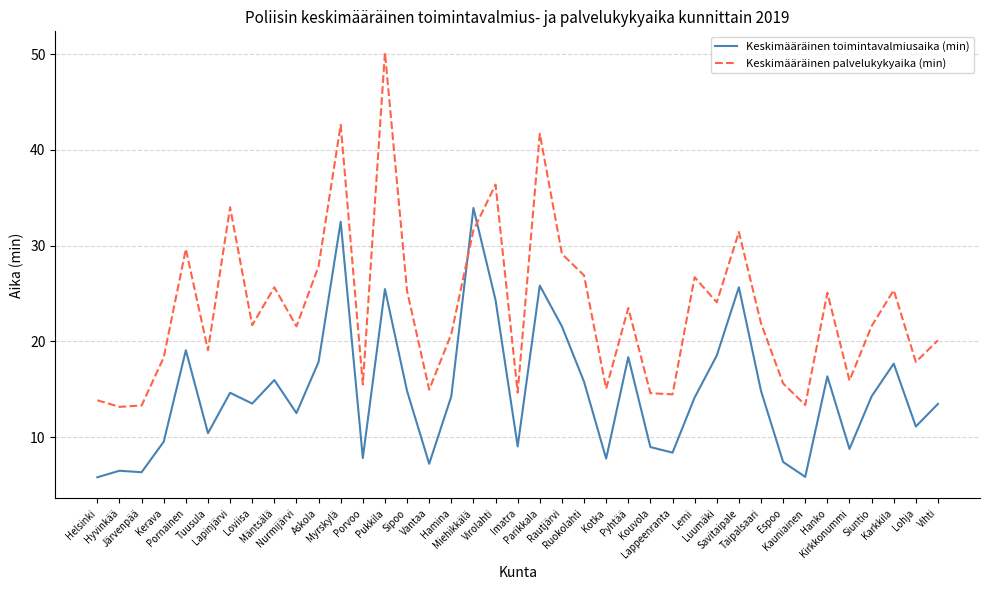

At which label does Keskimääräinen palvelukykyaika (min) first exceed 21?

Pornainen